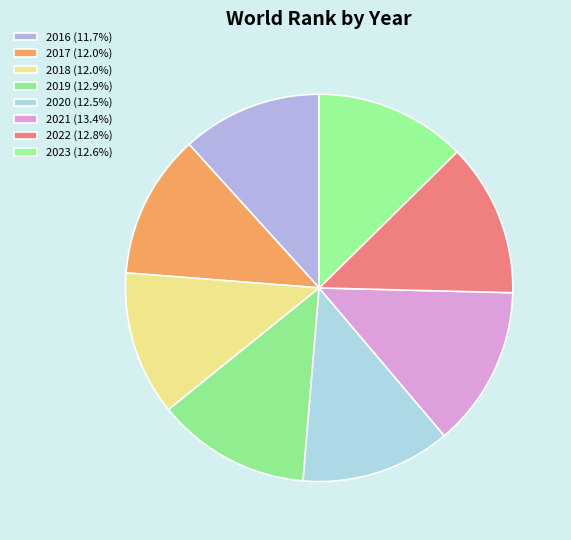

Does any single category account for the majority?

No